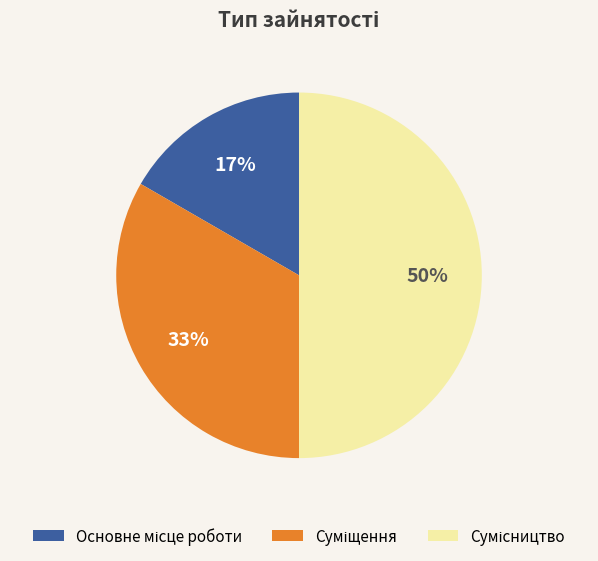

To the nearest percent, what is the average slice percentage?

33%